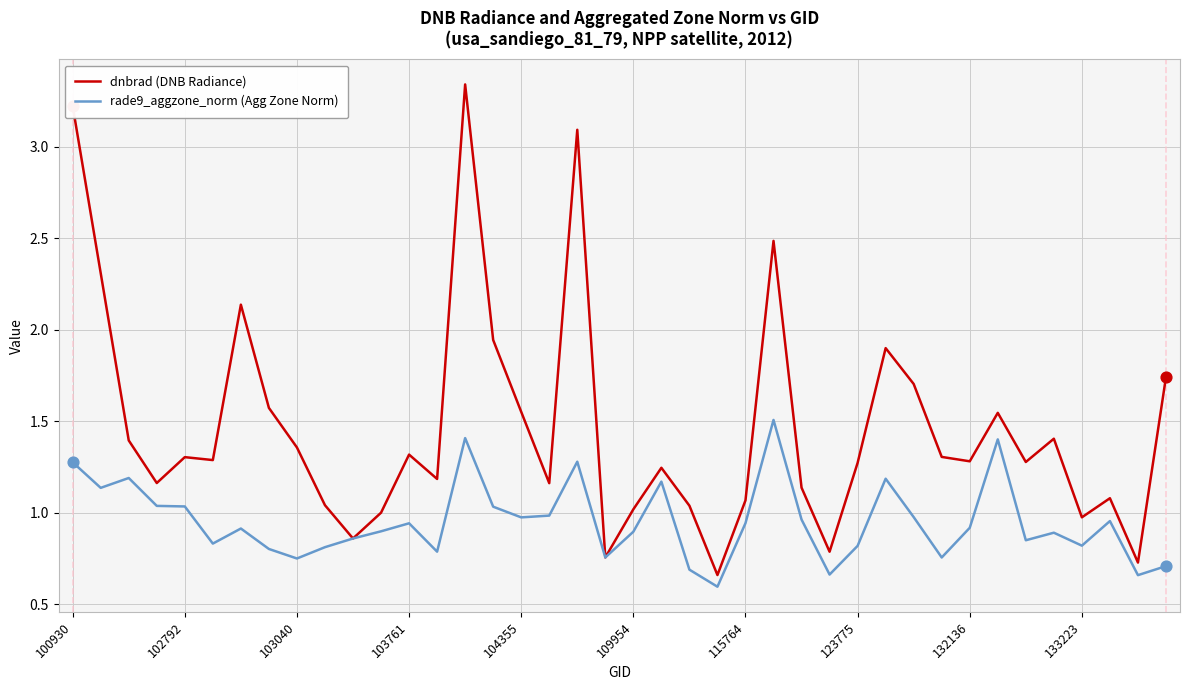

Which series has the widest spread of values?

dnbrad (DNB Radiance)